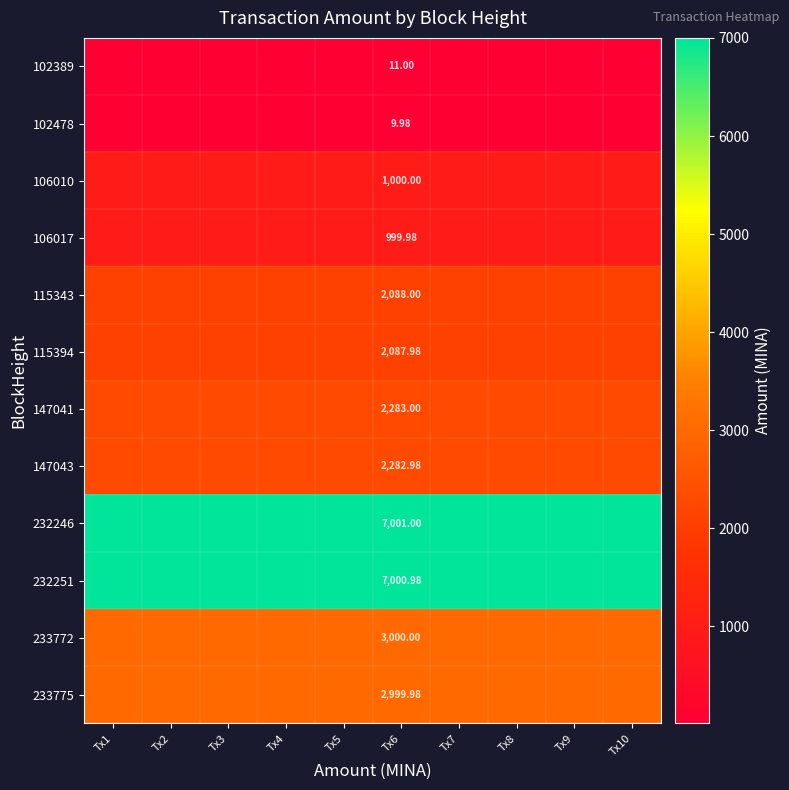

Is it true that 115394 equals 2088.0 at Tx1?

True